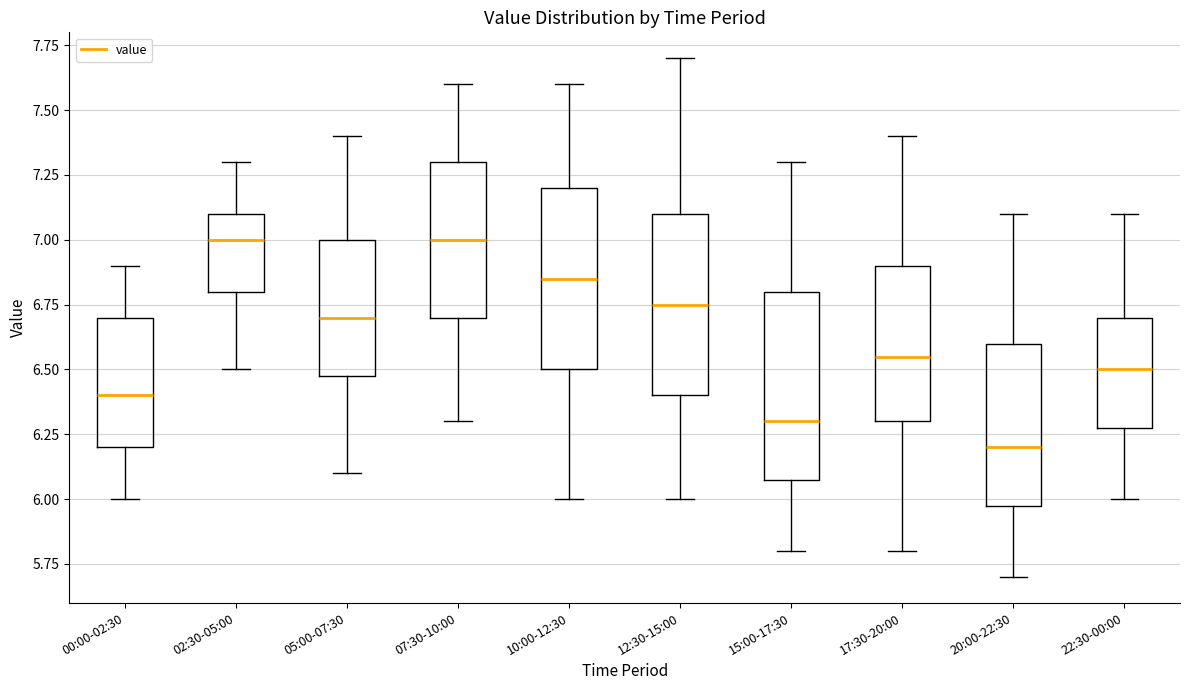

Reading left to right, transcribe this box plot: for each box, give where its median line is, the range the box spans, and where its two whiskers end, as read against the y-axis. The values are not printed on the chart, so give them approximately, as read against the axis.

00:00-02:30: median 6.40, box 6.20 to 6.70, whiskers 6.00 to 6.90
02:30-05:00: median 7.00, box 6.80 to 7.10, whiskers 6.50 to 7.30
05:00-07:30: median 6.70, box 6.50 to 7.00, whiskers 6.10 to 7.40
07:30-10:00: median 7.00, box 6.70 to 7.30, whiskers 6.30 to 7.60
10:00-12:30: median 6.85, box 6.50 to 7.20, whiskers 6.00 to 7.60
12:30-15:00: median 6.75, box 6.40 to 7.10, whiskers 6.00 to 7.70
15:00-17:30: median 6.30, box 6.10 to 6.80, whiskers 5.80 to 7.30
17:30-20:00: median 6.55, box 6.30 to 6.90, whiskers 5.80 to 7.40
20:00-22:30: median 6.20, box 6.00 to 6.60, whiskers 5.70 to 7.10
22:30-00:00: median 6.50, box 6.30 to 6.70, whiskers 6.00 to 7.10